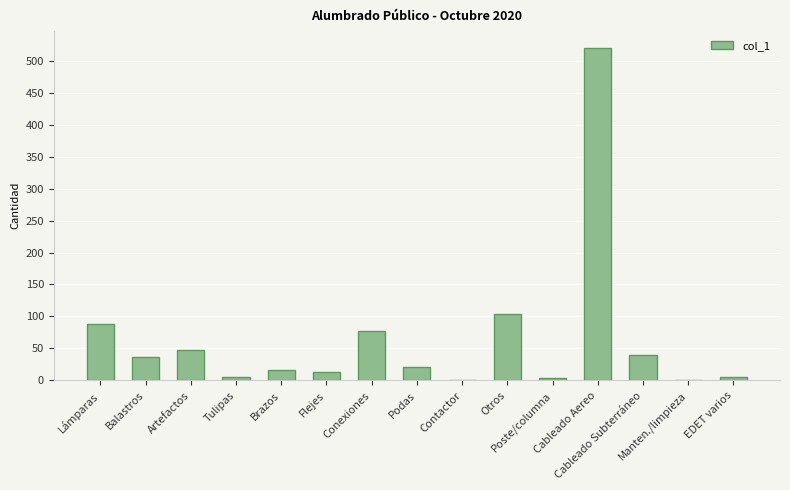

What is the greatest value displayed?

520